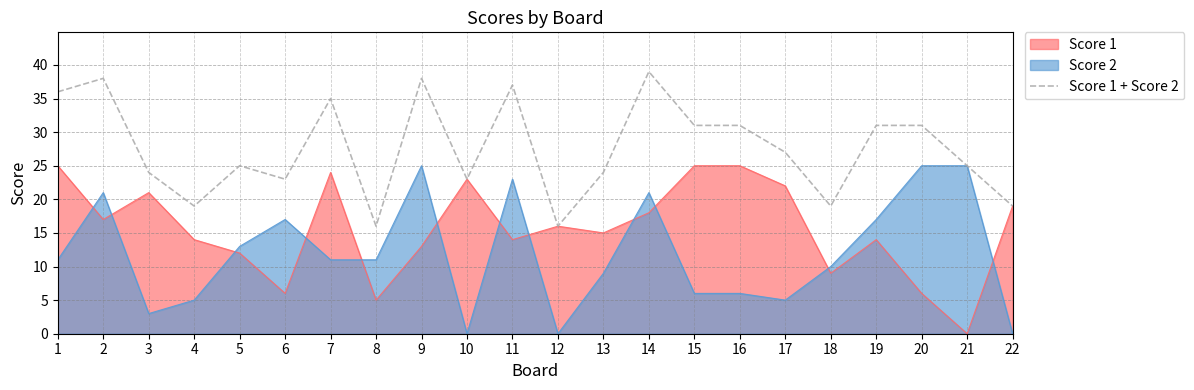

How many points are higher than both their immediate neighbors (excluding endpoints)?

6